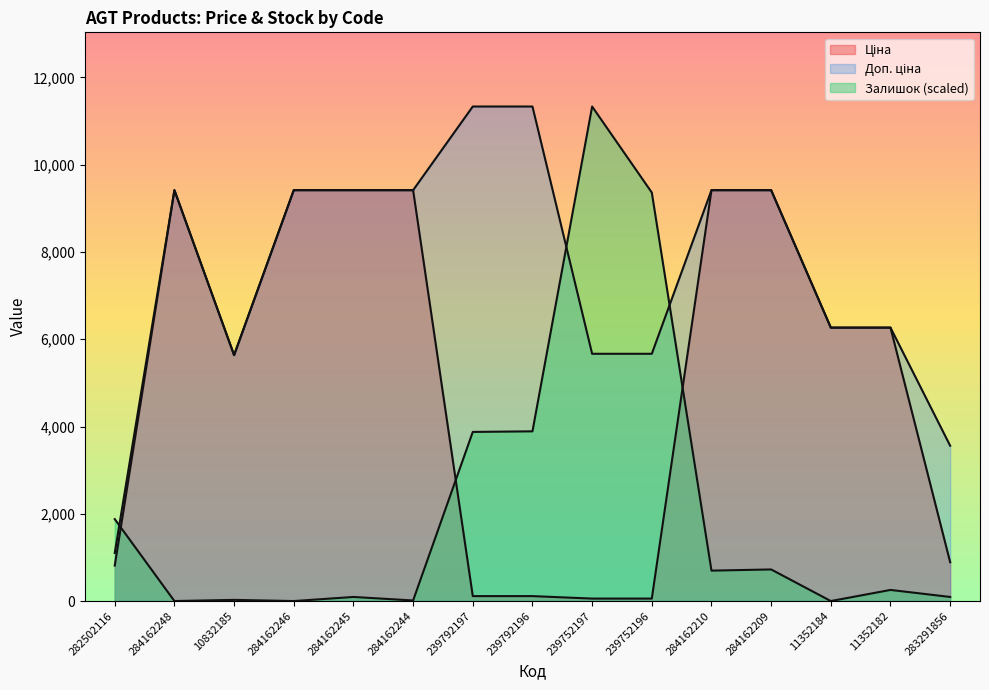

Reading left to right, transcribe all the data shown in this chart.

Ціна: 282502116=813.0	284162248=9416.9	10832185=5636.0	284162246=9416.9	284162245=9416.9	284162244=9416.9	239792197=113.3	239792196=113.3	239752197=56.7	239752196=56.7	284162210=9416.9	284162209=9416.9	11352184=6266.7	11352182=6266.7	283291856=889.9
Доп. ціна: 282502116=1101.8	284162248=9416.9	10832185=5636.0	284162246=9416.9	284162245=9416.9	284162244=9416.9	239792197=11334.0	239792196=11334.0	239752197=5667.0	239752196=5667.0	284162210=9416.9	284162209=9416.9	11352184=6266.7	11352182=6266.7	283291856=3559.7
Залишок: 282502116=1877.8	284162248=0.0	10832185=26.8	284162246=0.0	284162245=93.9	284162244=13.4	239792197=3876.4	239792196=3889.8	239752197=11334.0	239752196=9362.3	284162210=697.5	284162209=724.3	11352184=0.0	11352182=254.8	283291856=93.9